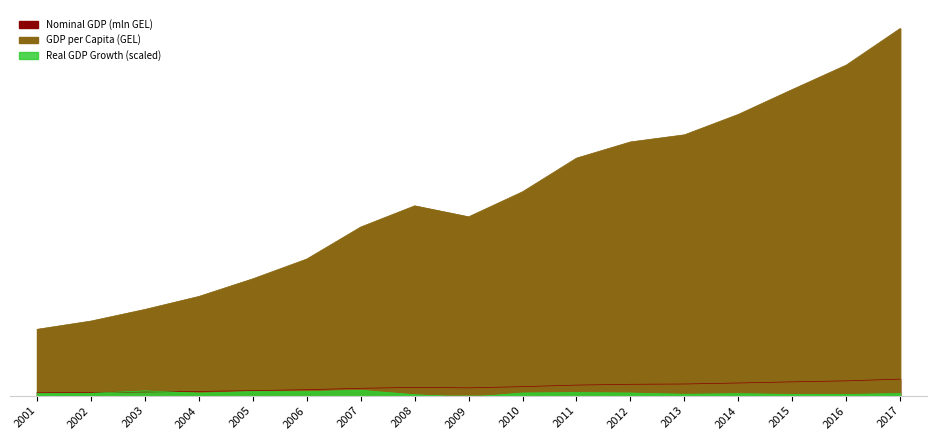

Is the value of Nominal GDP (mln GEL) at 2004 greater than the value of Real GDP Growth (scaled) at 2004?

Yes